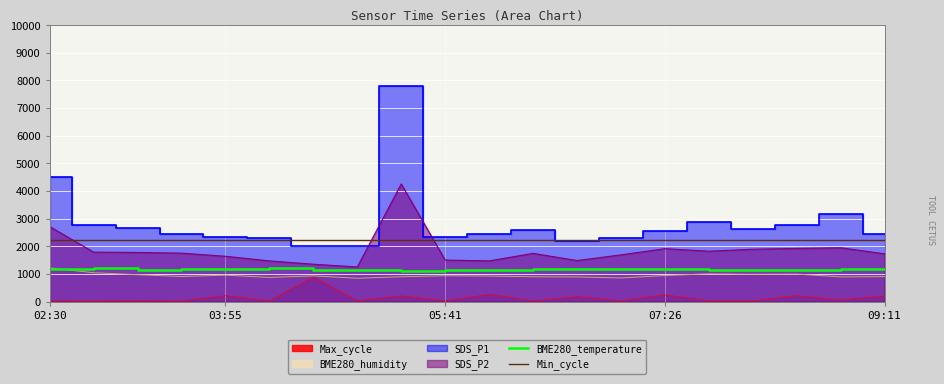

True or false: BME280_temperature and Min_cycle intersect in this chart.

False